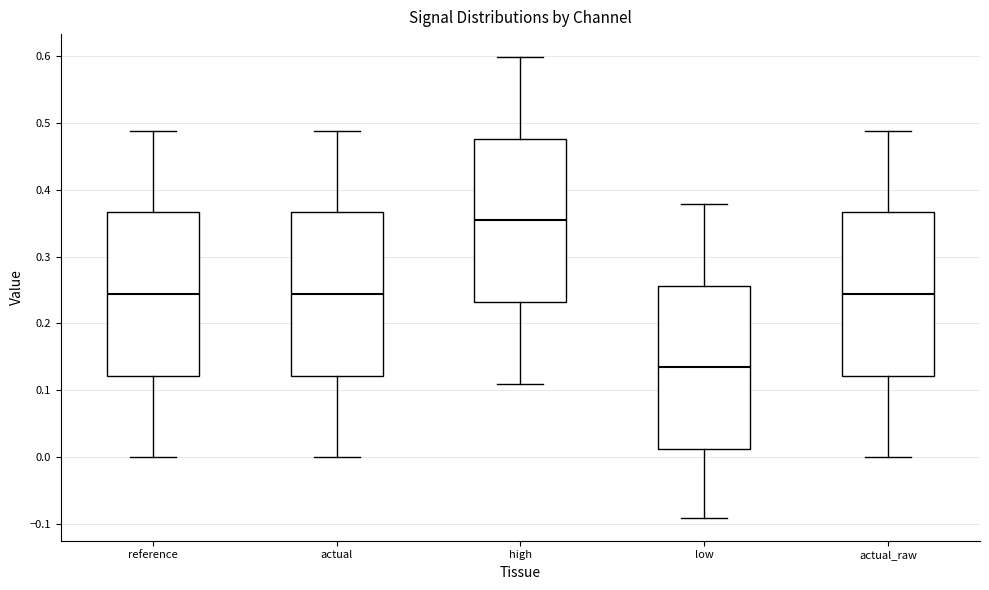

Which box's median line is the lowest?

low